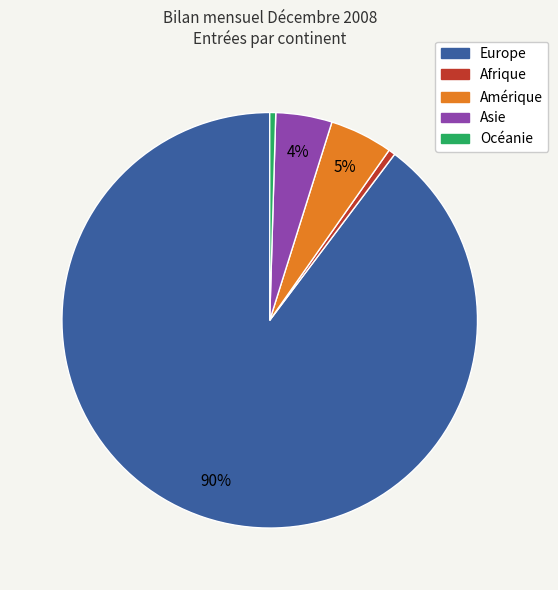

True or false: Europe accounts for 90% of the total.

True